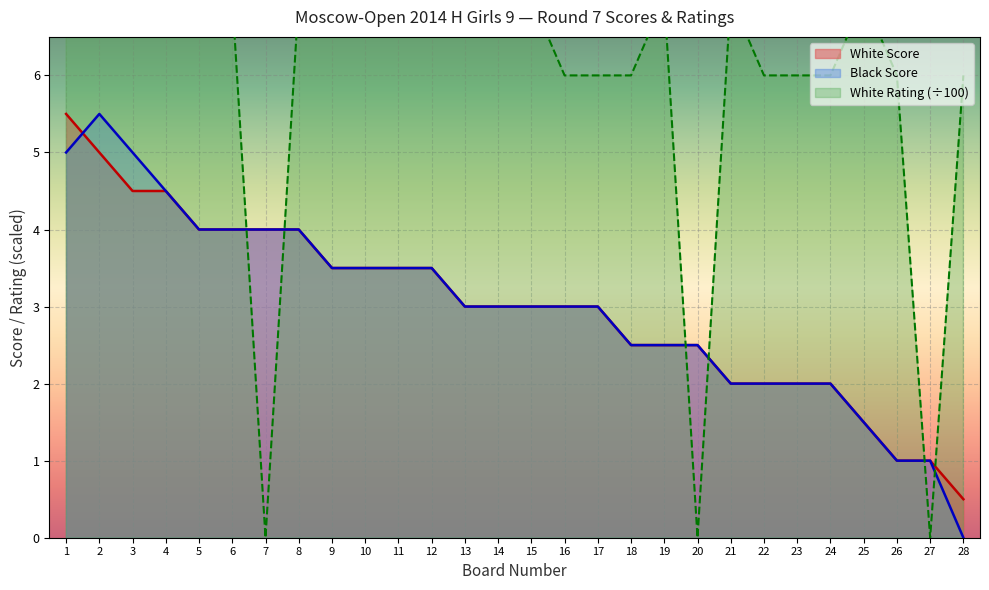

True or false: Black Score has a value of 3.5 at 12.

True